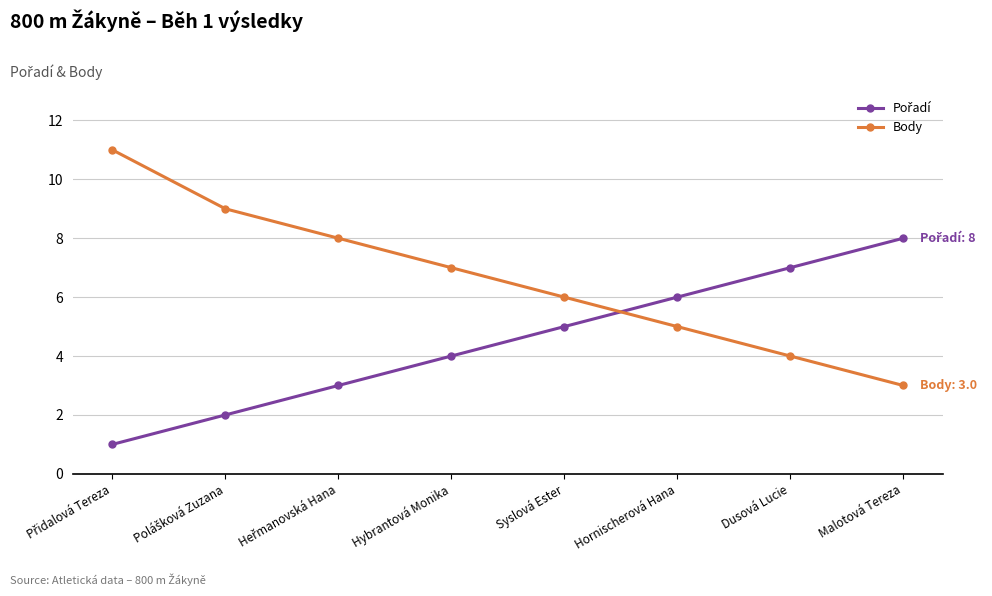

Is it true that Body equals 8 at Hornischerová Hana?

False